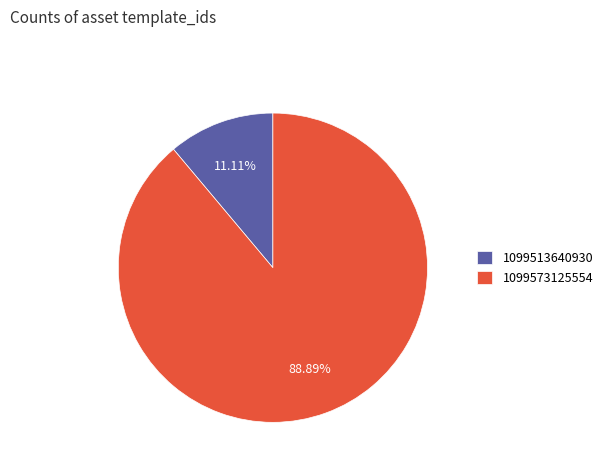

To the nearest percent, what is the average slice percentage?

50%